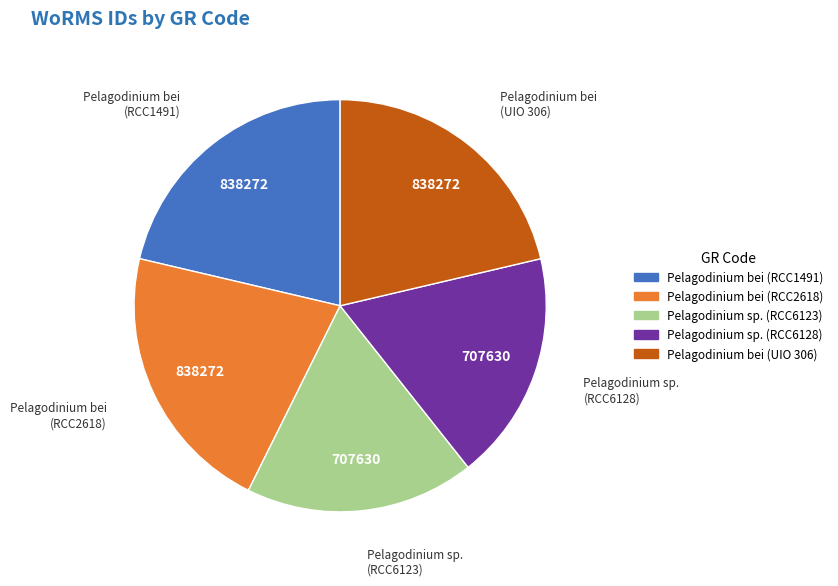

Combined, do Pelagodinium bei (RCC2618) and Pelagodinium sp. (RCC6123) account for over 50%?

No